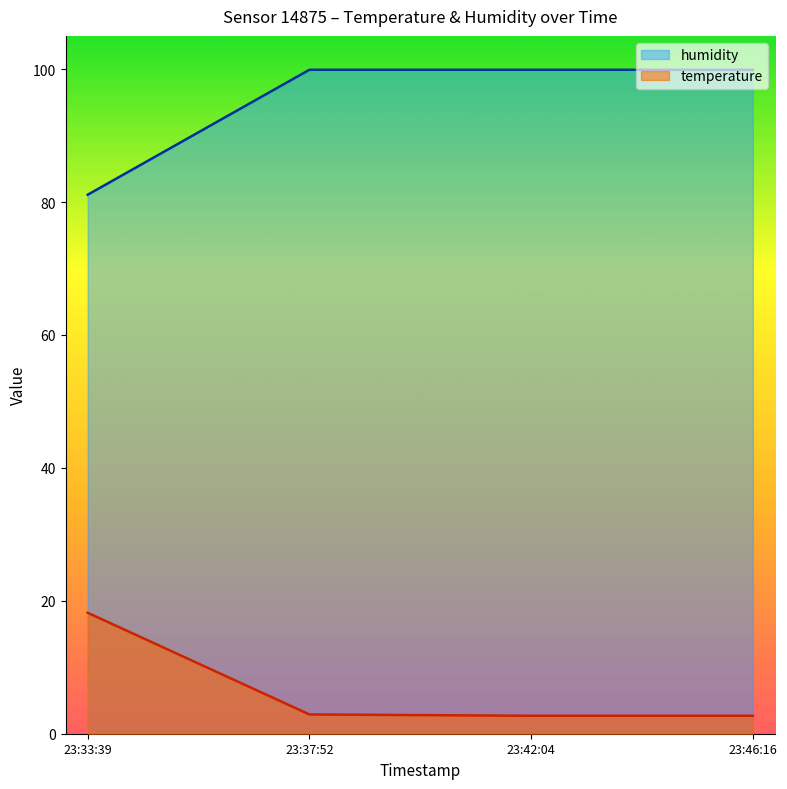

At 23:37:52, list the series in order from smallest to largest.

temperature, humidity